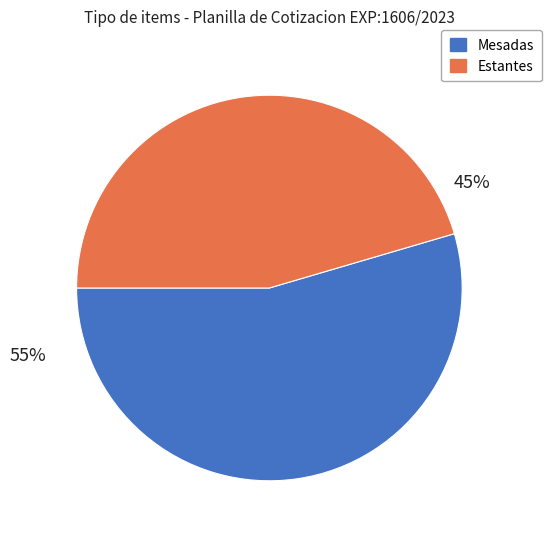

Is there a majority slice in this chart?

Yes